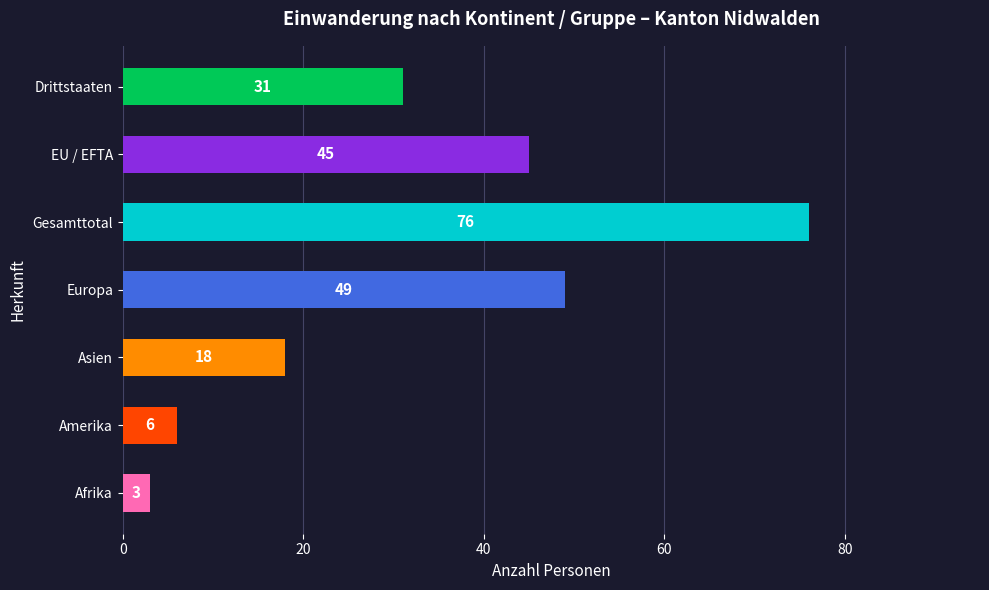

What is the change in value from Amerika to Gesamttotal?

+70